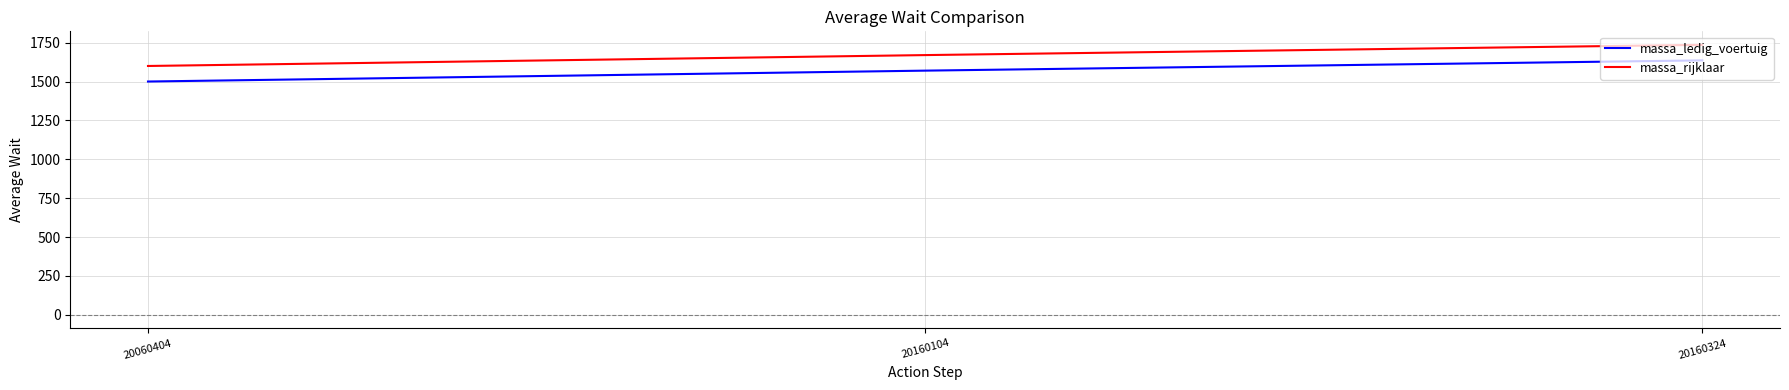

What is the difference between the maximum and minimum values in the massa_rijklaar series?

136